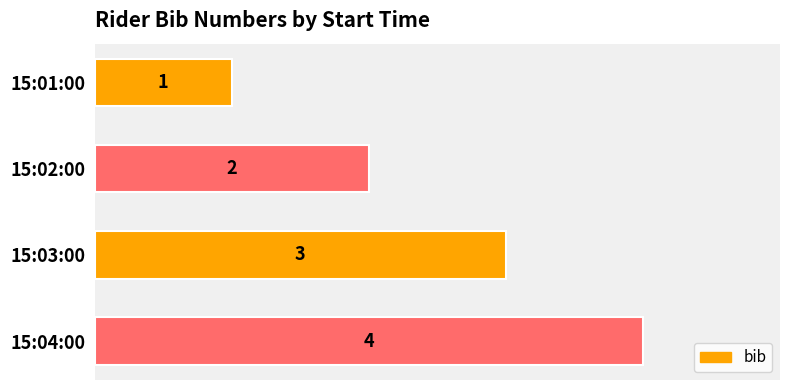

List the labels in order of value, smallest first.

15:01:00, 15:02:00, 15:03:00, 15:04:00